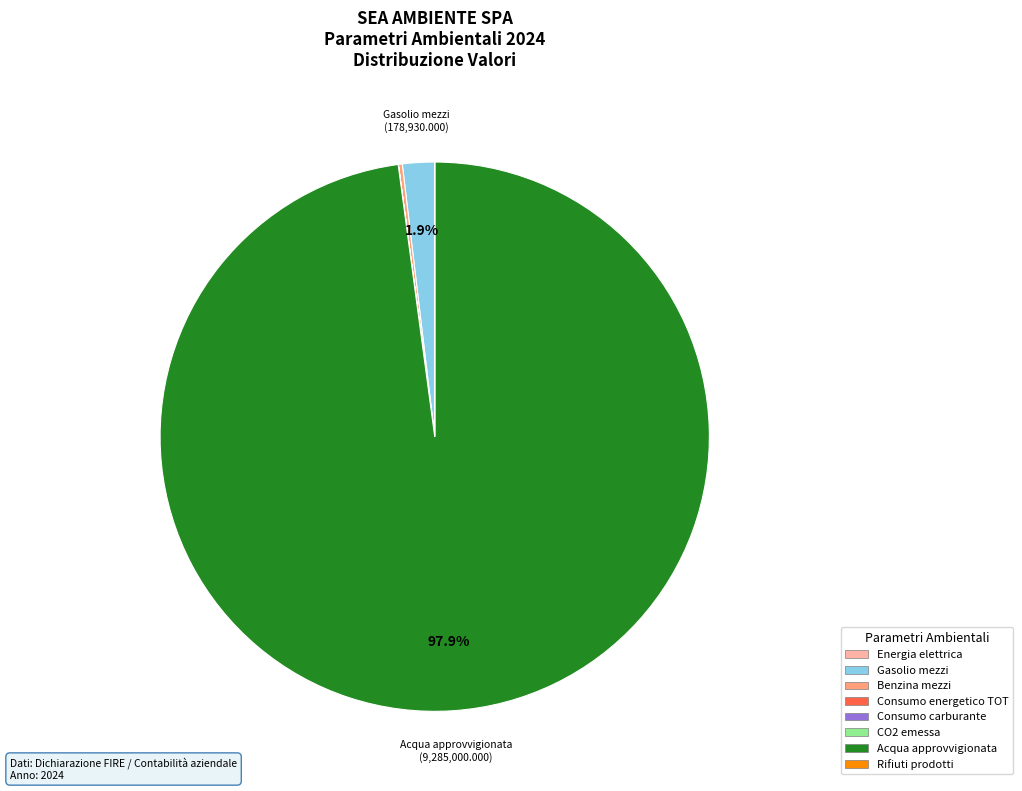

Is there any slice that represents more than half of the pie?

Yes